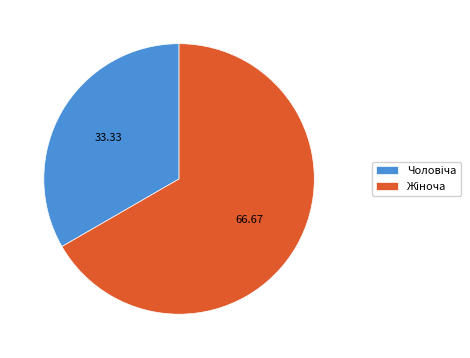

Count the number of slices in the pie.

2